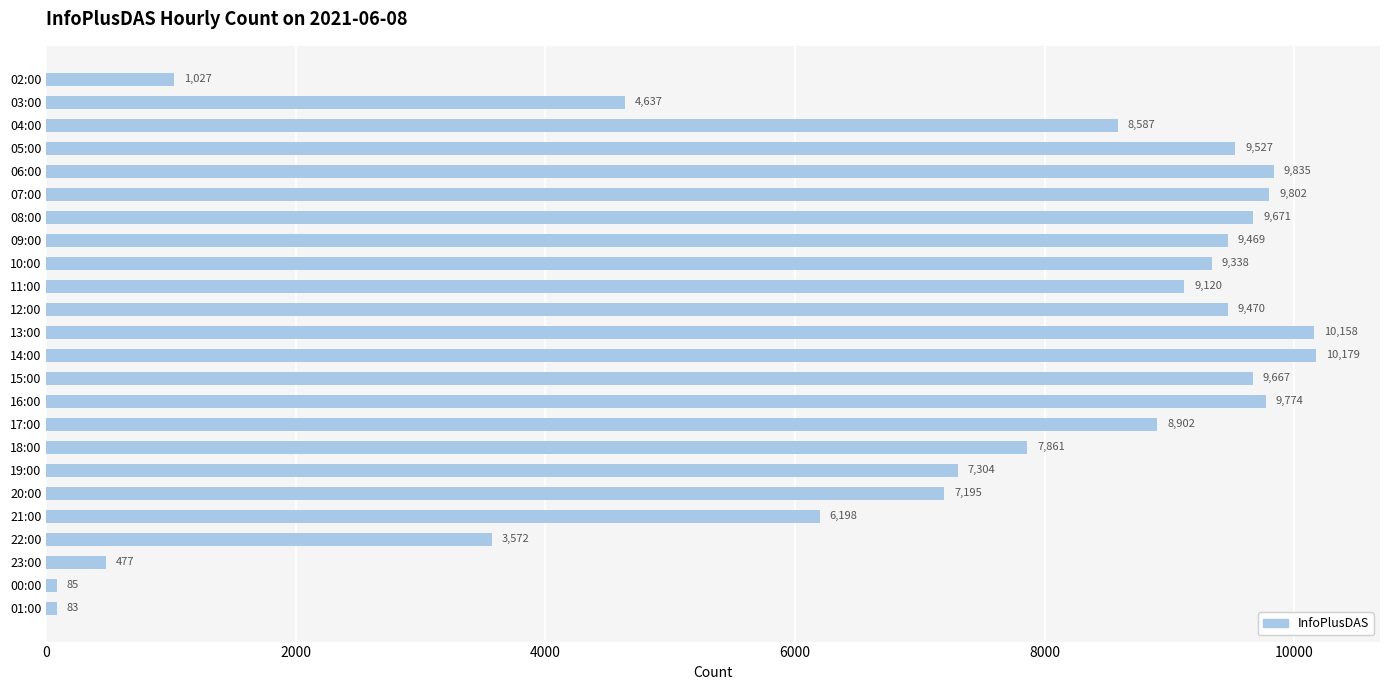

Count the number of categories in the chart.

24